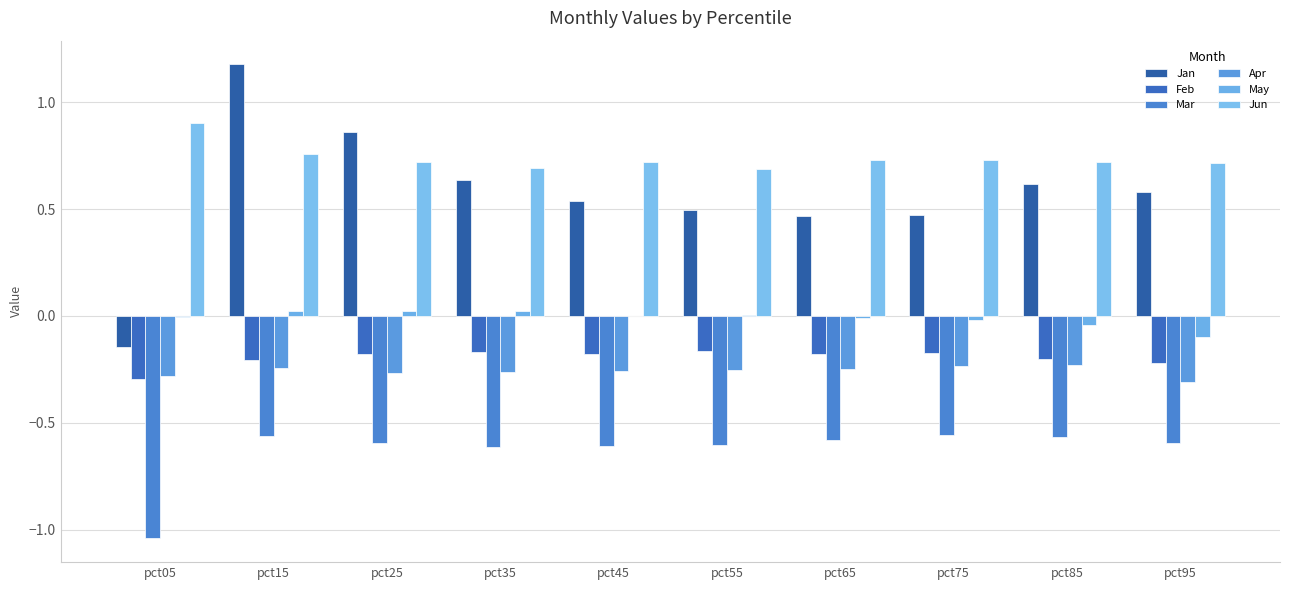

What is the greatest value displayed?

1.2